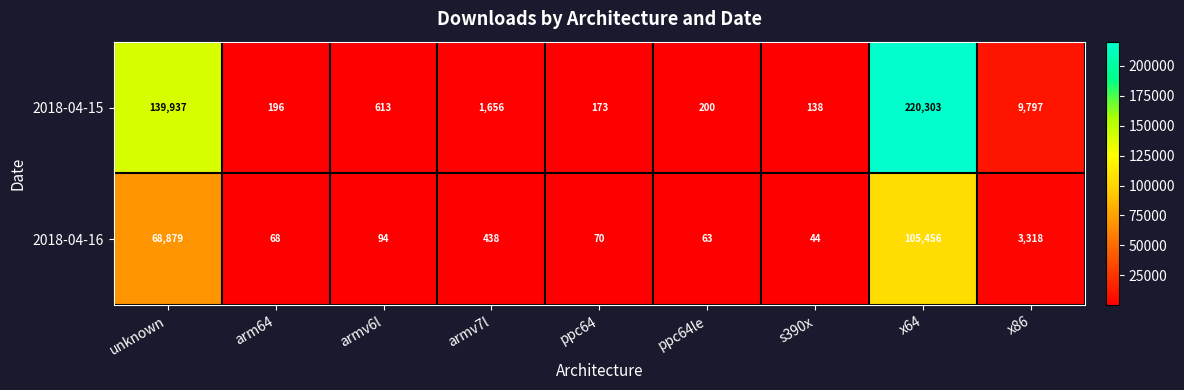

List the series in order of their peak value, lowest first.

2018-04-16, 2018-04-15